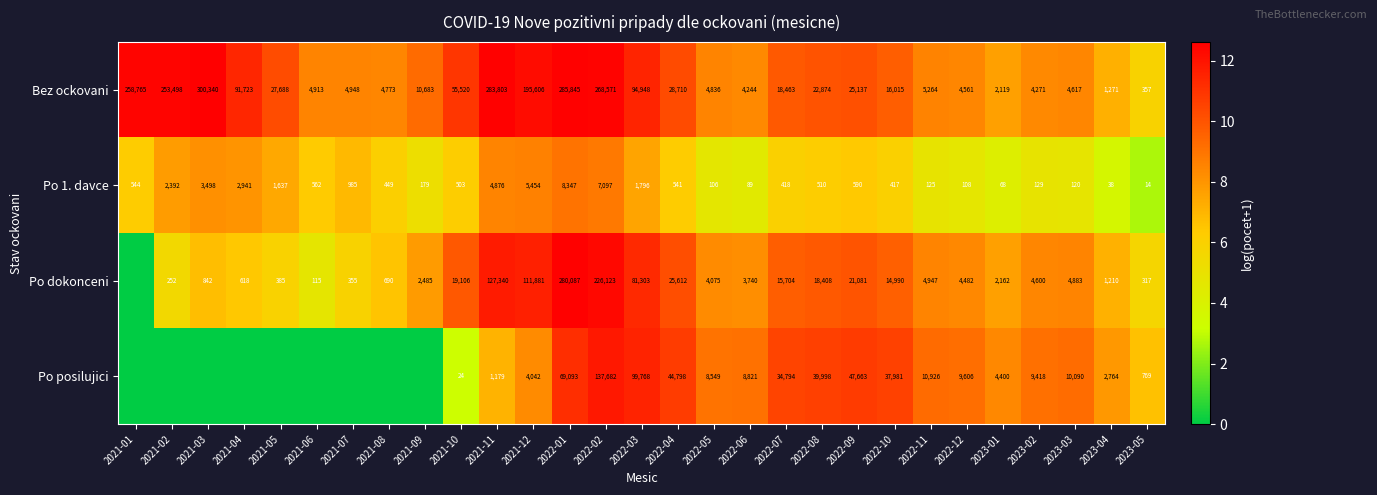

What is the total value across all series at 2022-06?

16894